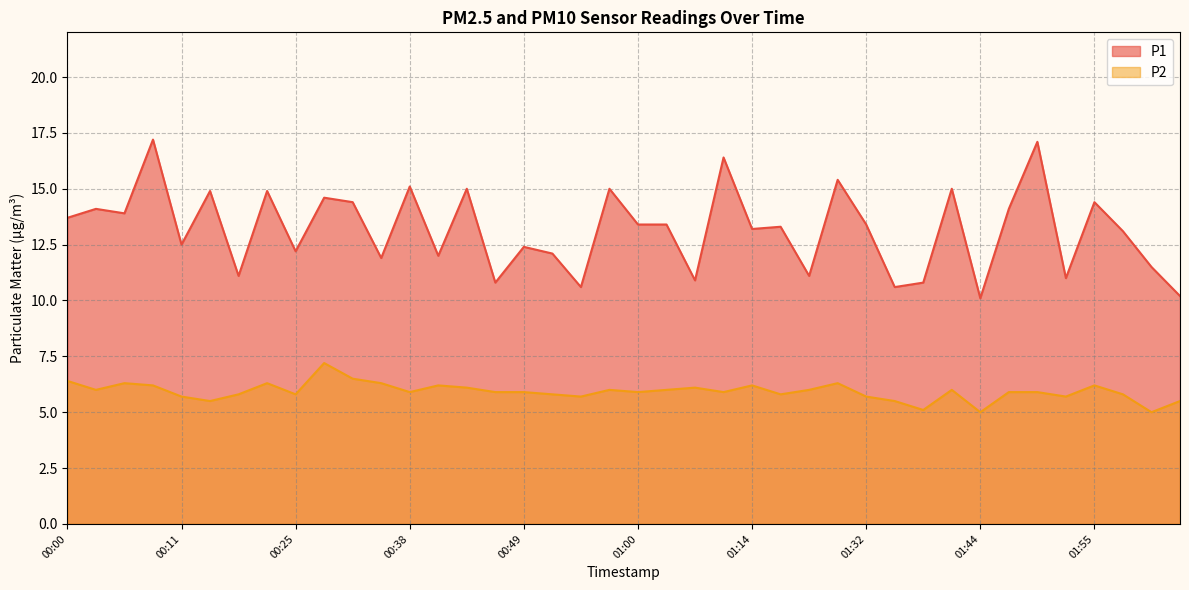

What is the difference between the maximum and second lowest values in the P2 series?

2.2